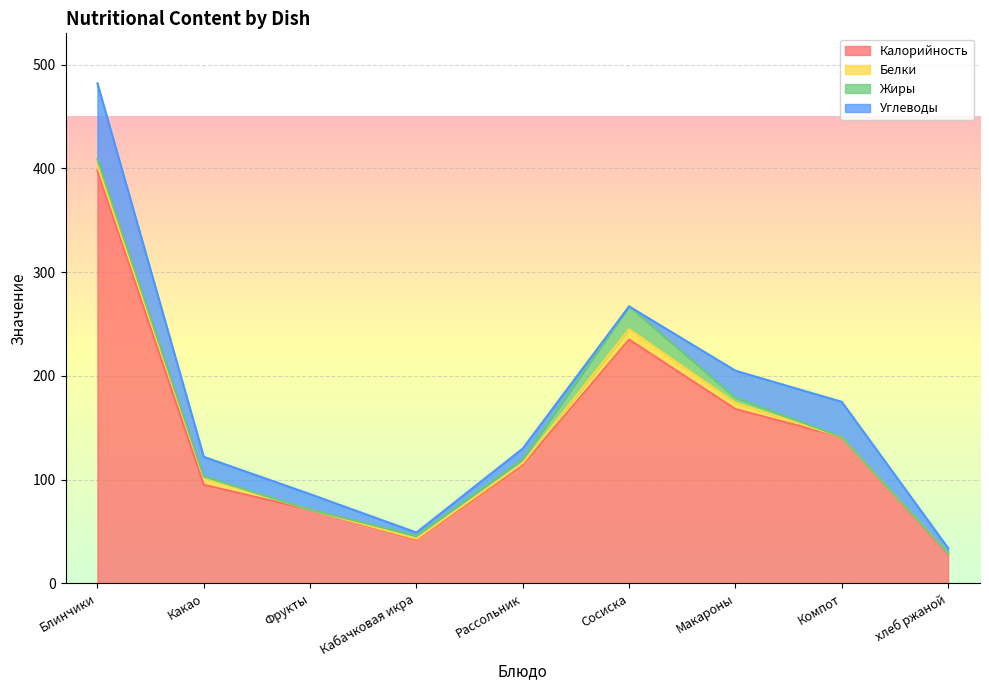

What is the value of the Калорийность point at the 3rd from the left?

71